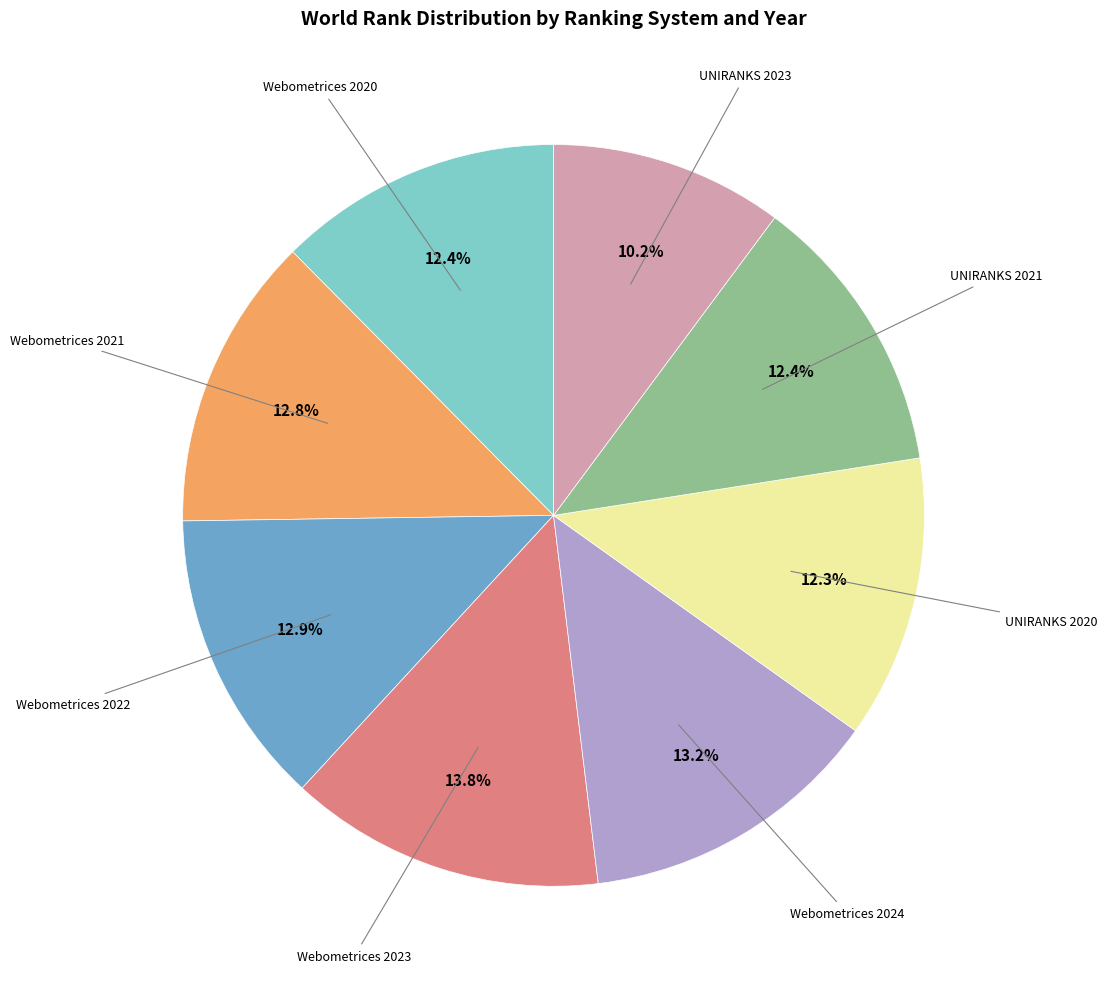

Which has a higher value, UNIRANKS 2020 or UNIRANKS 2023?

UNIRANKS 2020